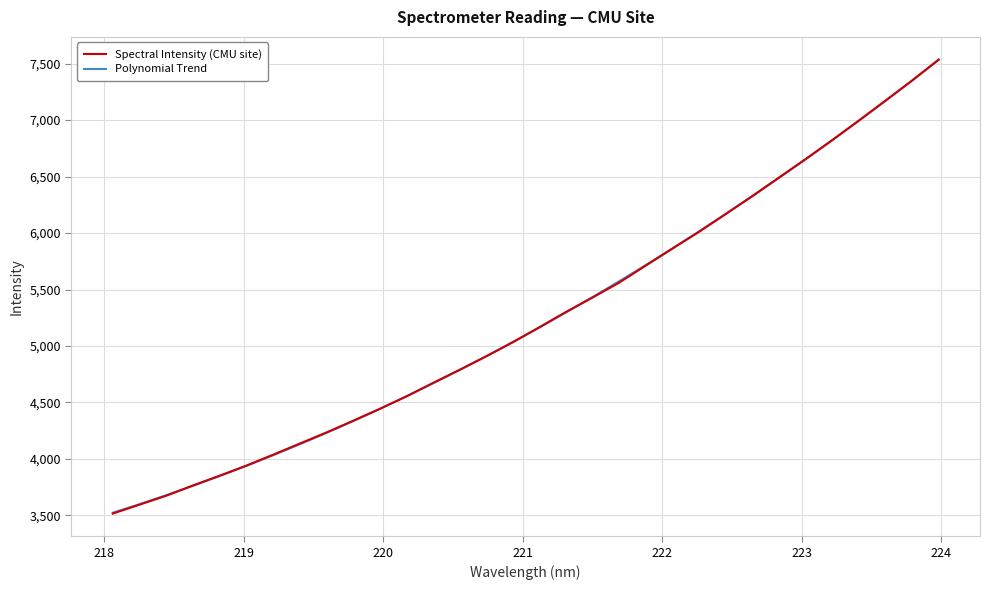

What are all the series names shown in the legend?

Spectral Intensity (CMU site), Polynomial Trend